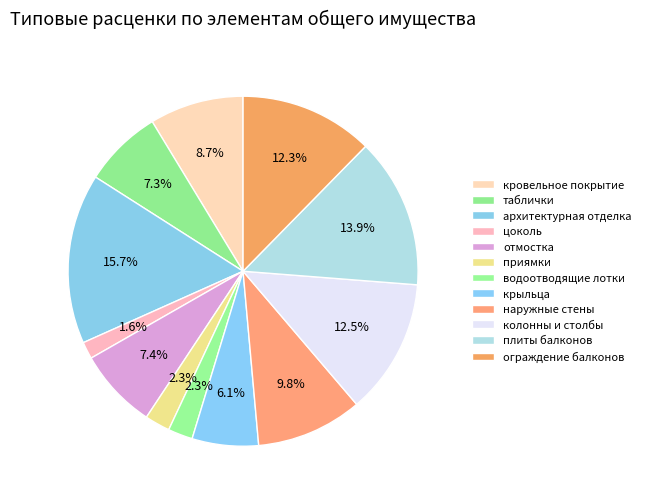

True or false: архитектурная отделка accounts for 27% of the total.

False